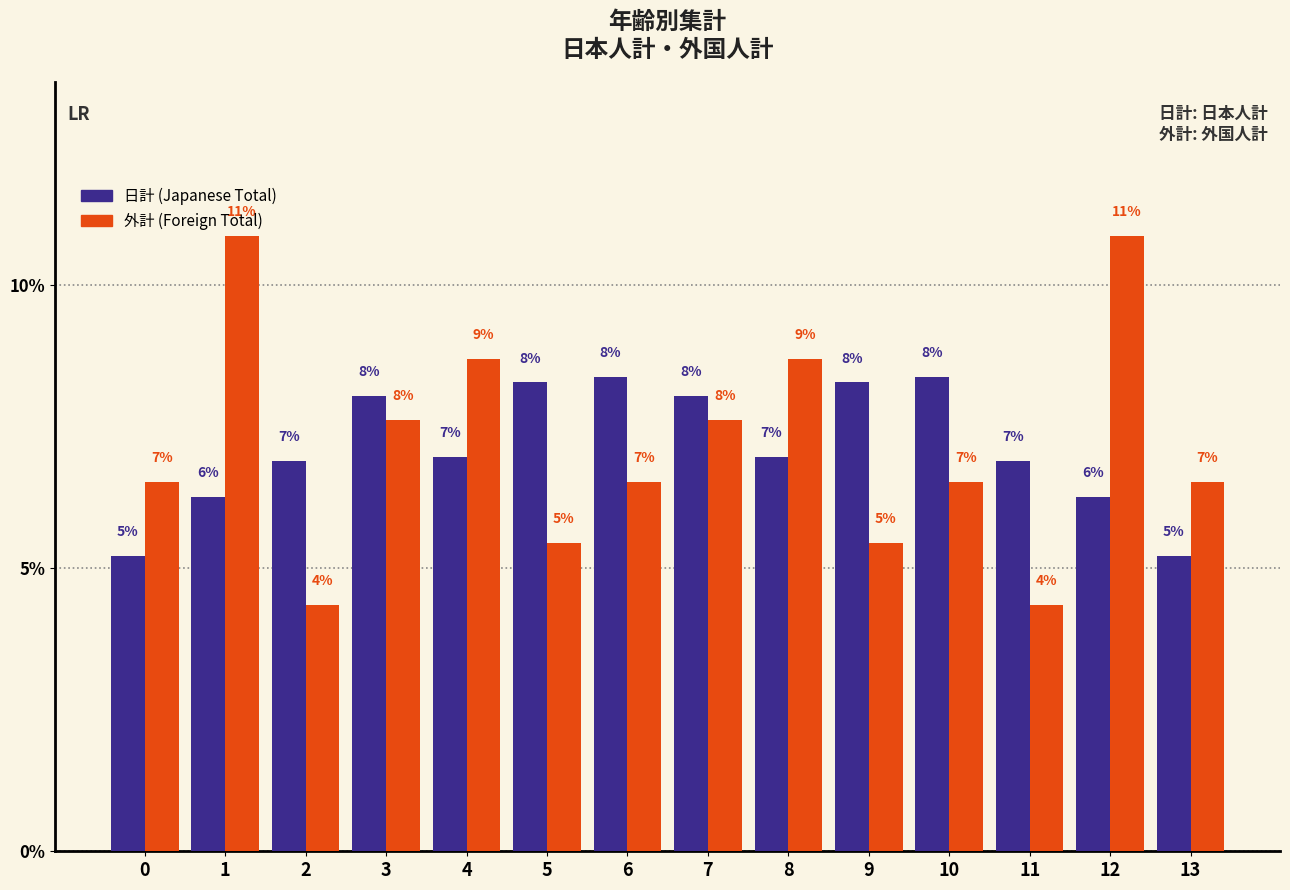

What is the greatest value displayed?

10.9